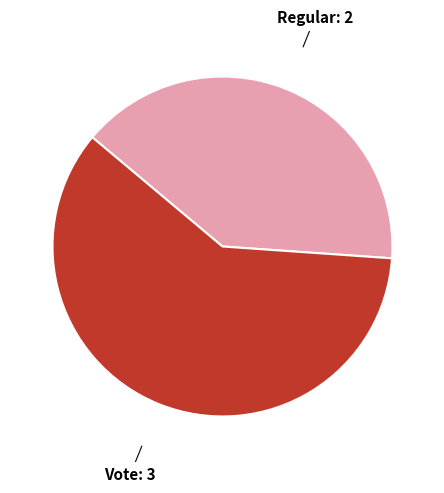

The Regular slice represents 40% of the pie. True or false?

True